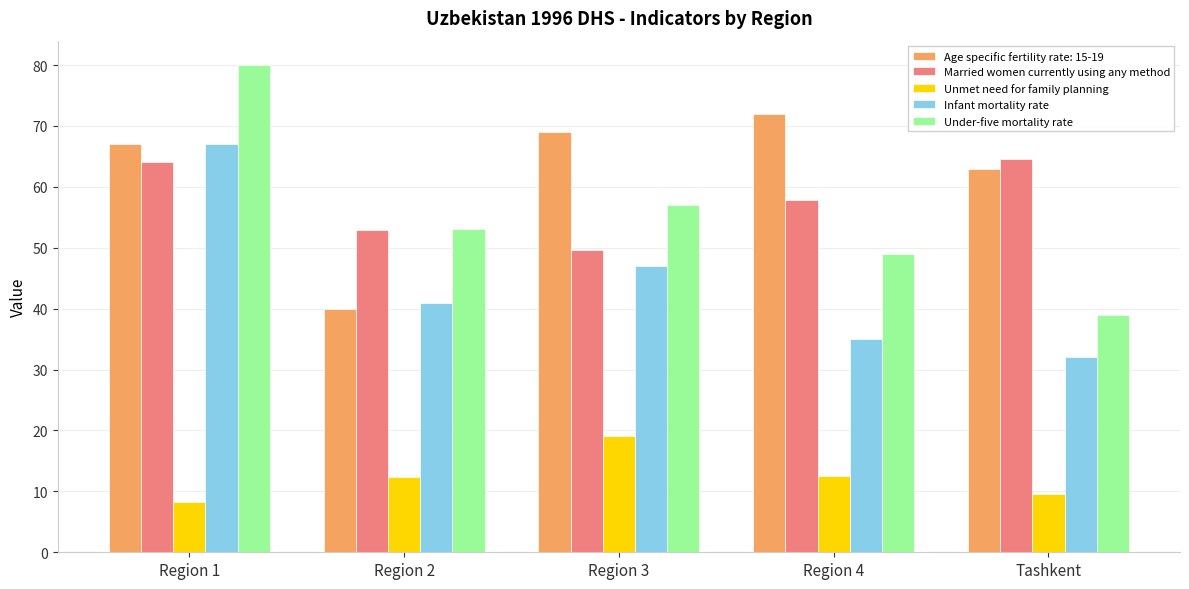

What is the minimum value shown in the chart?

8.3